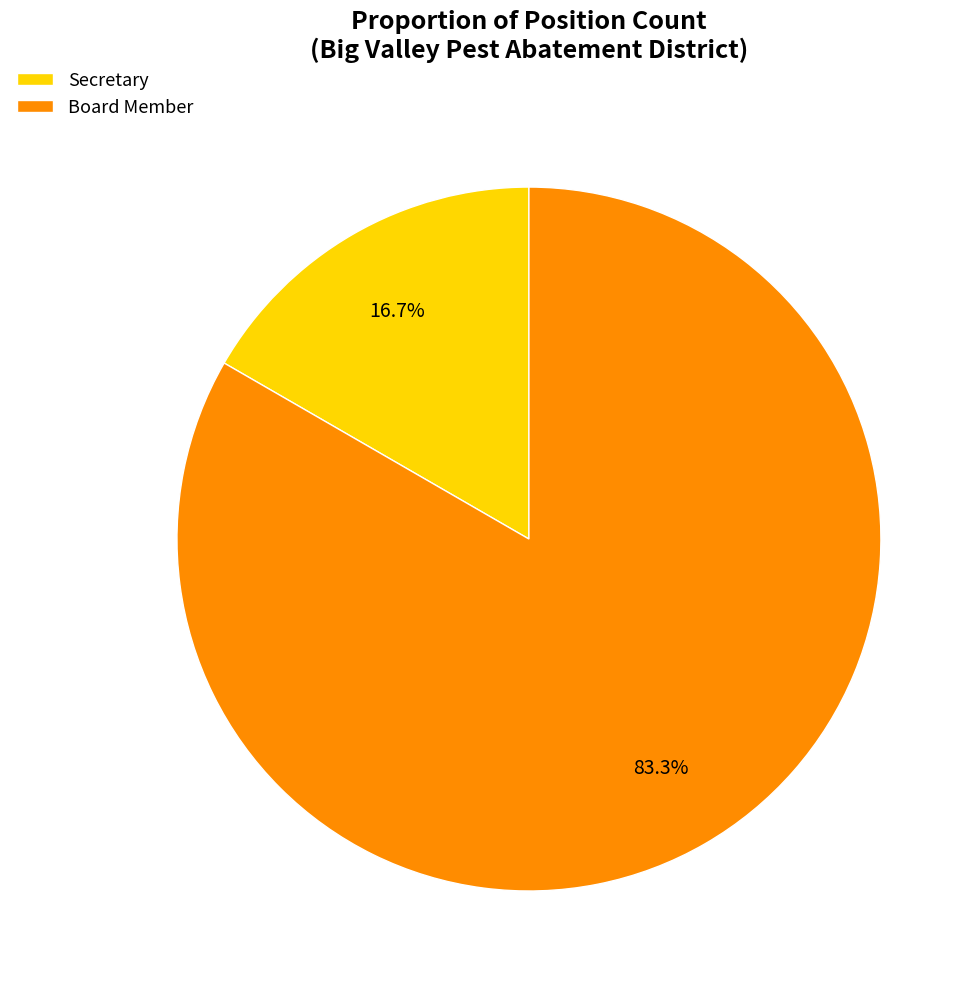

How many segments does this pie chart have?

2